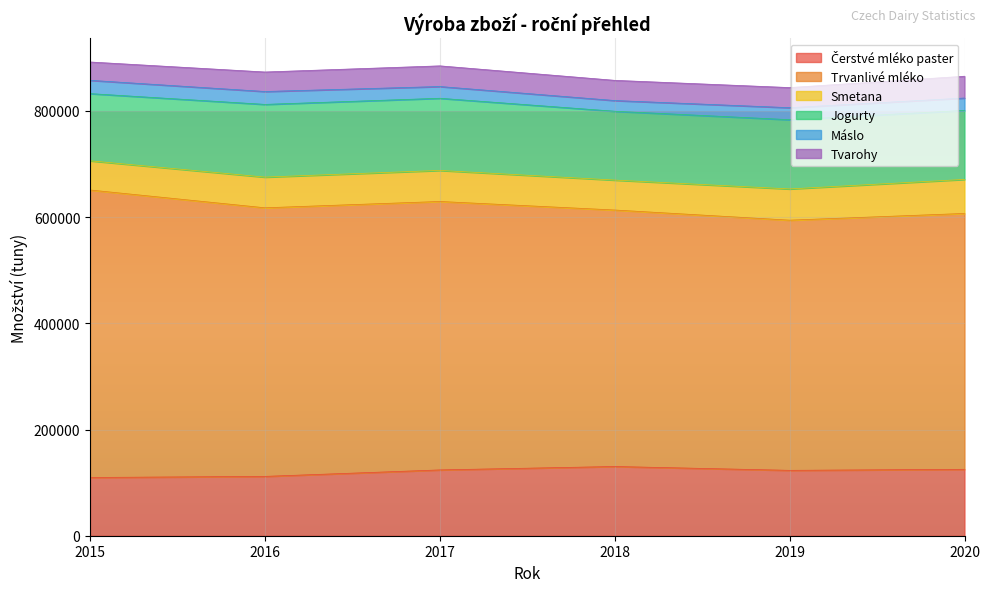

What is the maximum value shown in the chart?

541446.3